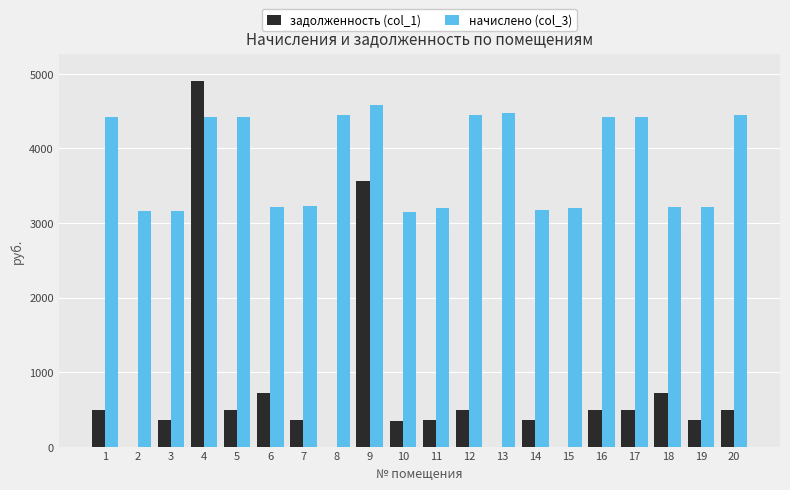

Are the bars grouped side by side (vs. stacked)?

Yes